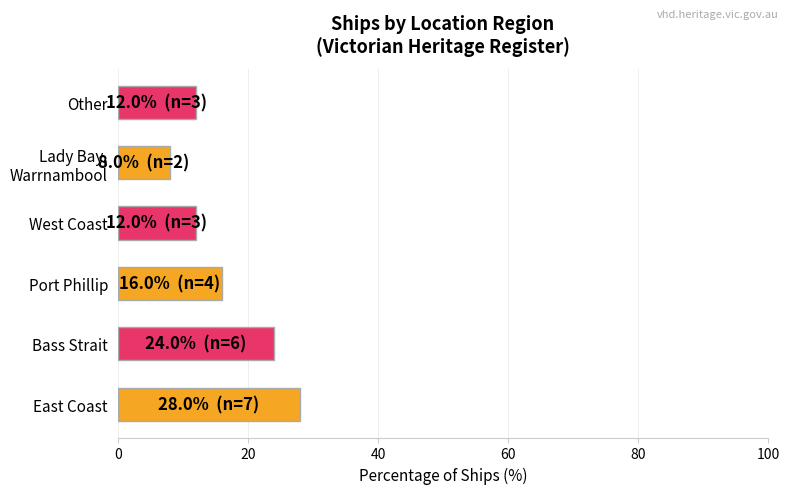

Which label corresponds to the smallest value in the chart?

Lady Bay,
Warrnambool